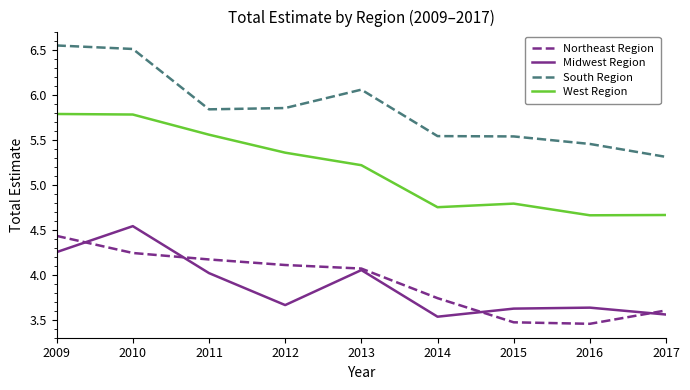

Which series has the largest range (max minus min)?

South Region